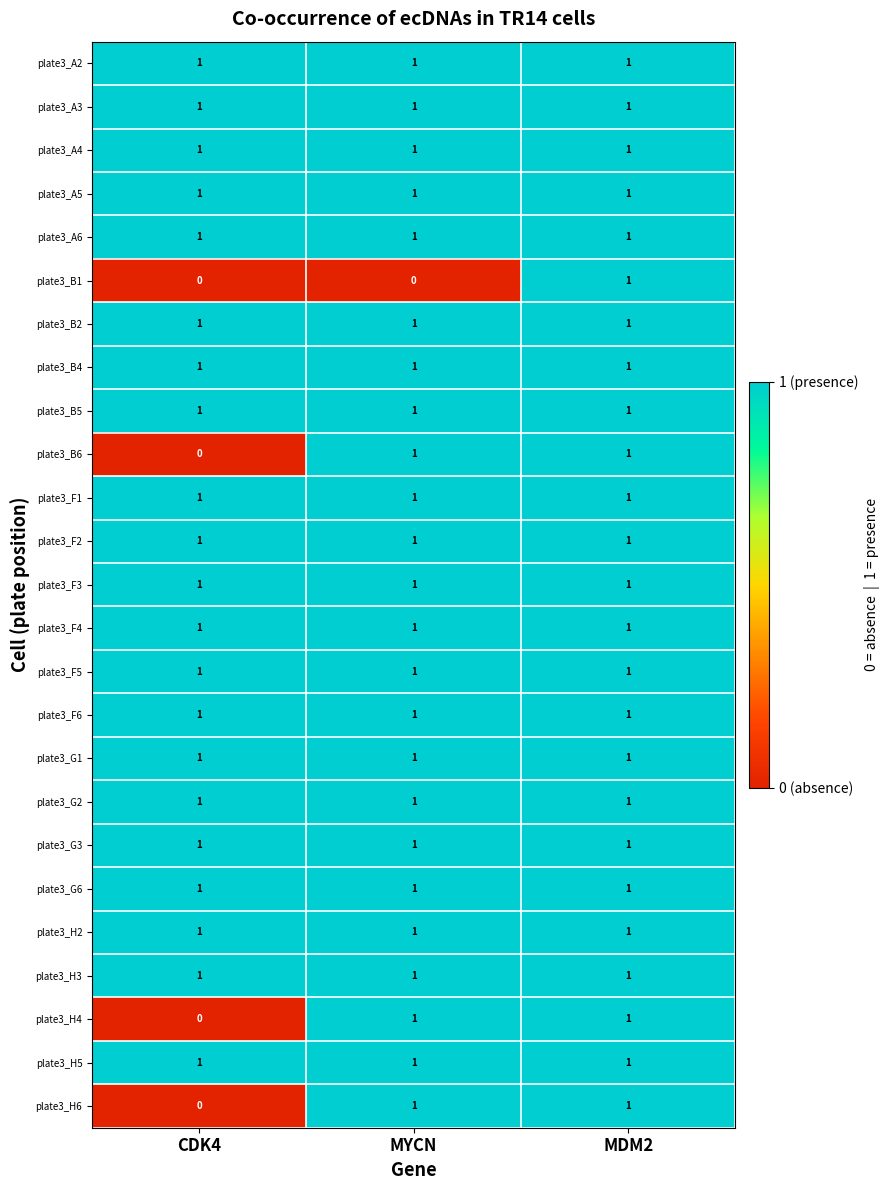

What is the total value across all series at CDK4?

21